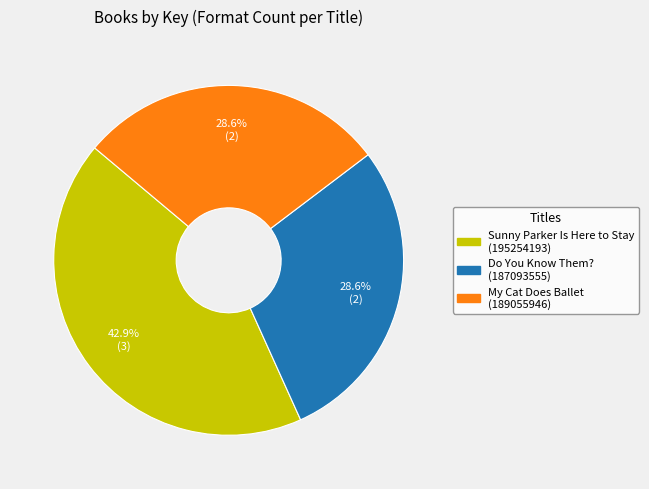

What percentage do Sunny Parker Is Here to Stay (195254193) and My Cat Does Ballet (189055946) together represent?

71.4%